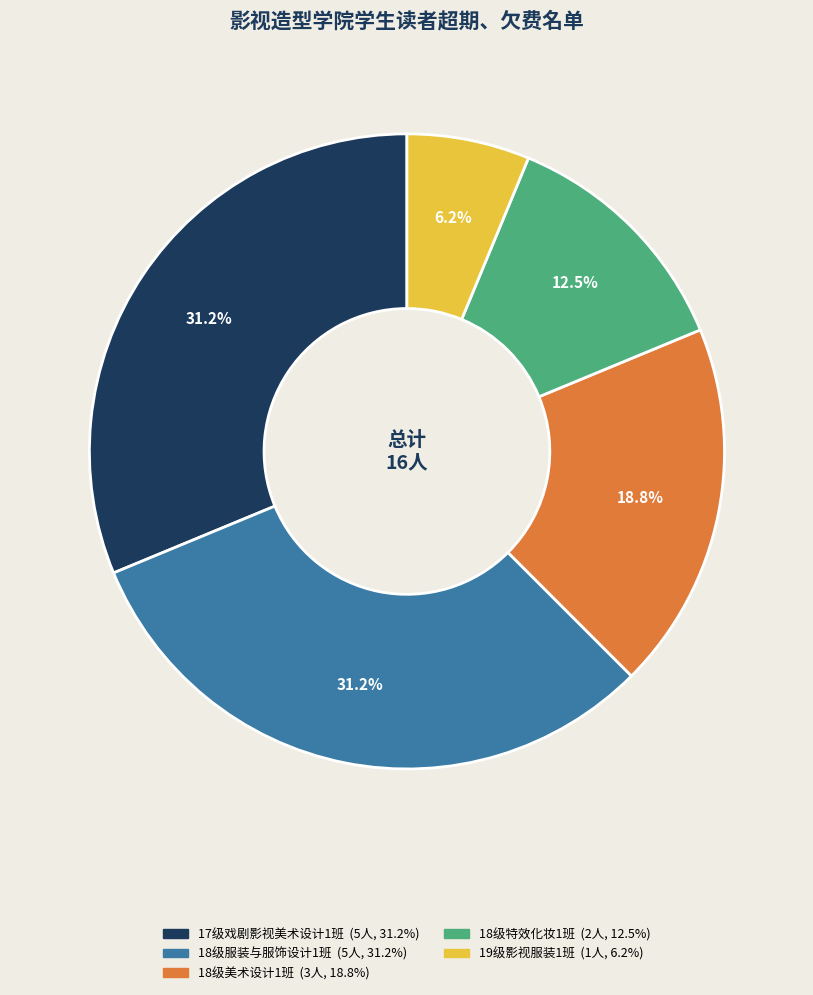

Does 18级特效化妆1班 account for over 50% of the chart?

No